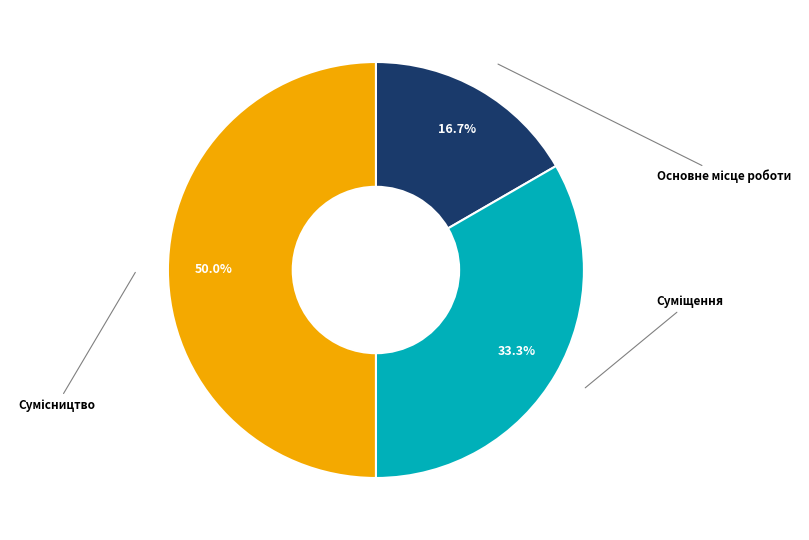

Rank the categories by value from lowest to highest.

Основне місце роботи, Суміщення, Сумісництво